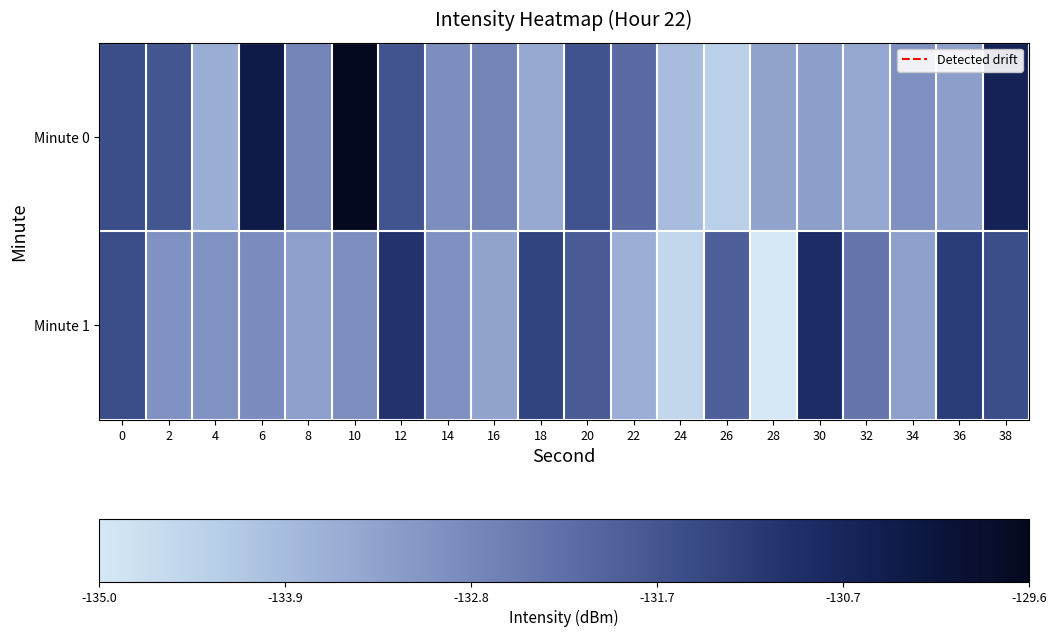

Which series has the largest total across all categories?

Minute 0